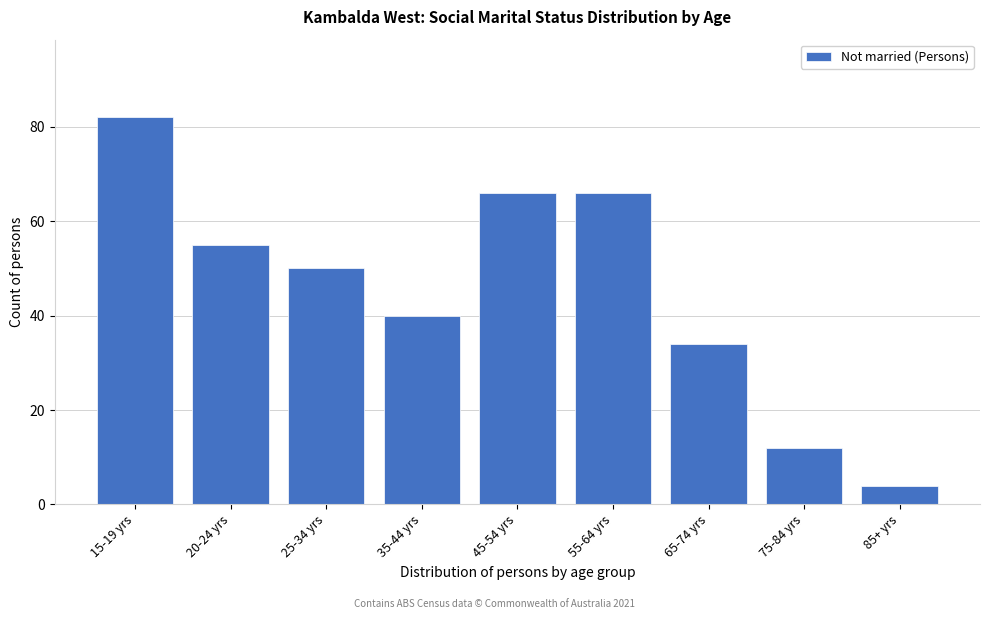

Reading left to right, what are all the values shown in this chart?

82	55	50	40	66	66	34	12	4